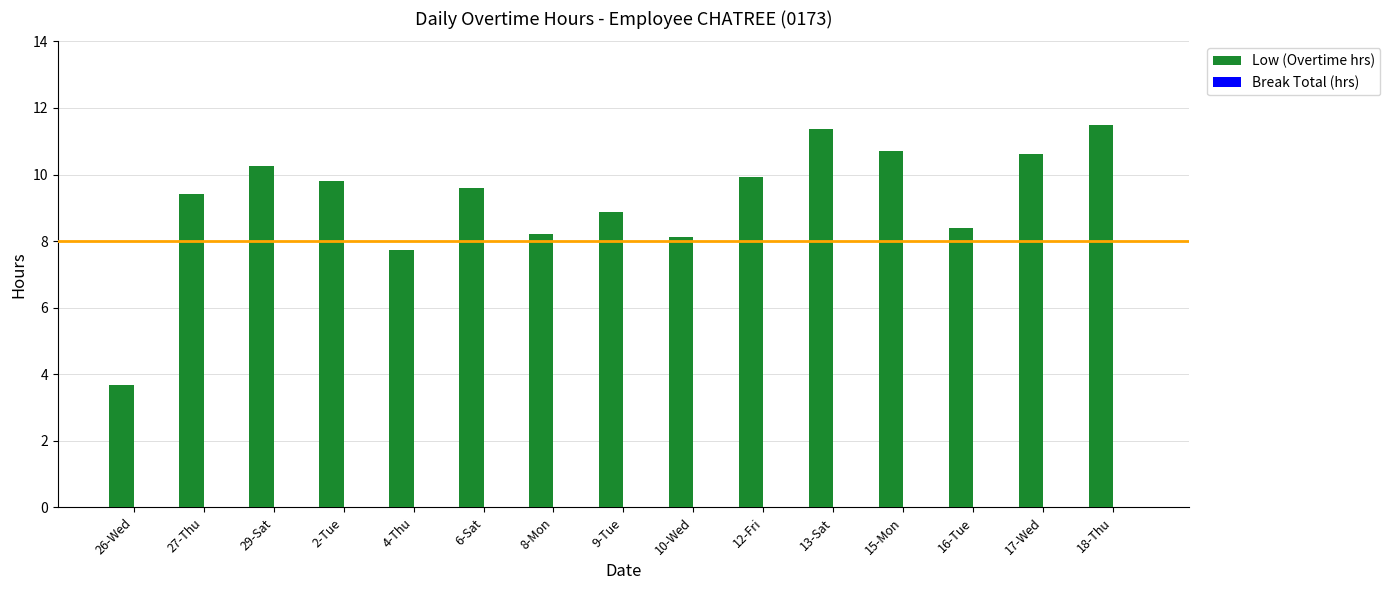

Approximately how many times larger is the value at 8-Mon compared to 9-Tue?

0.9